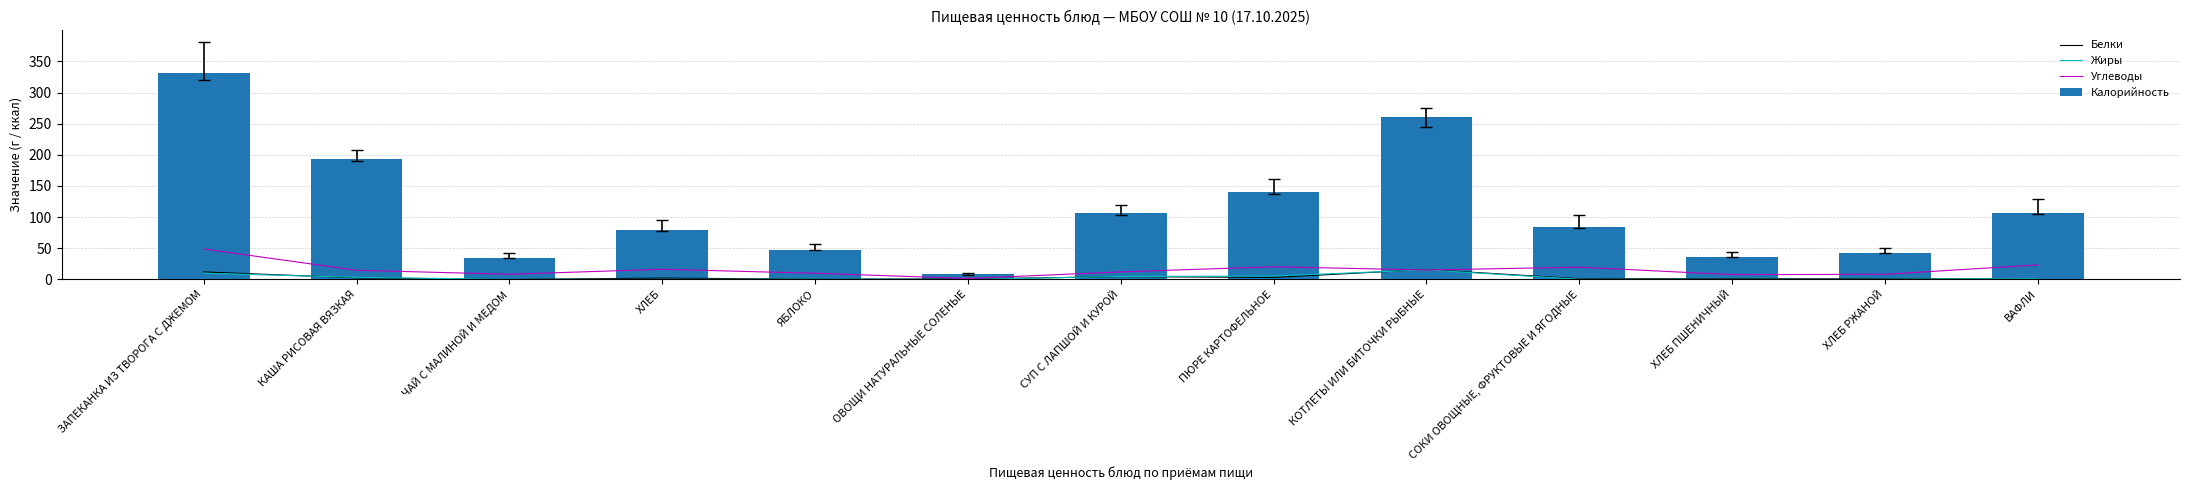

Which label corresponds to the largest value in the chart?

ЗАПЕКАНКА ИЗ ТВОРОГА С ДЖЕМОМ